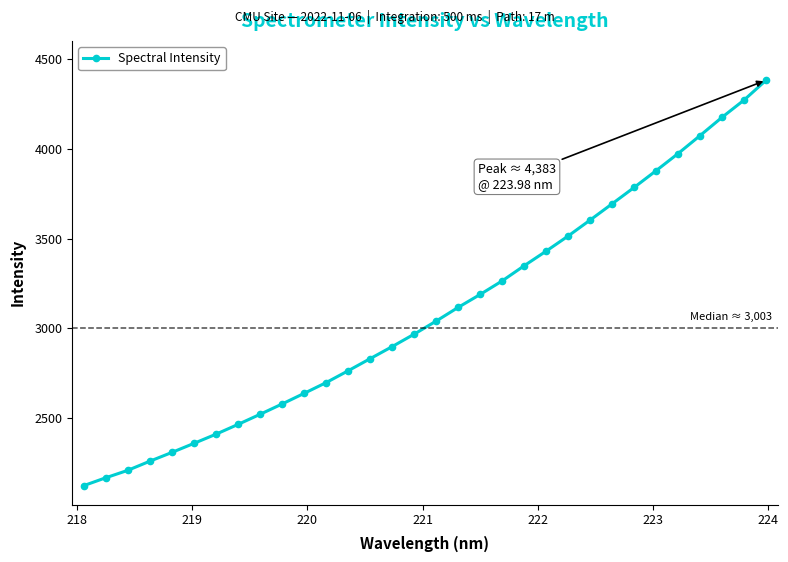

What is the minimum value shown in the chart?

2121.7